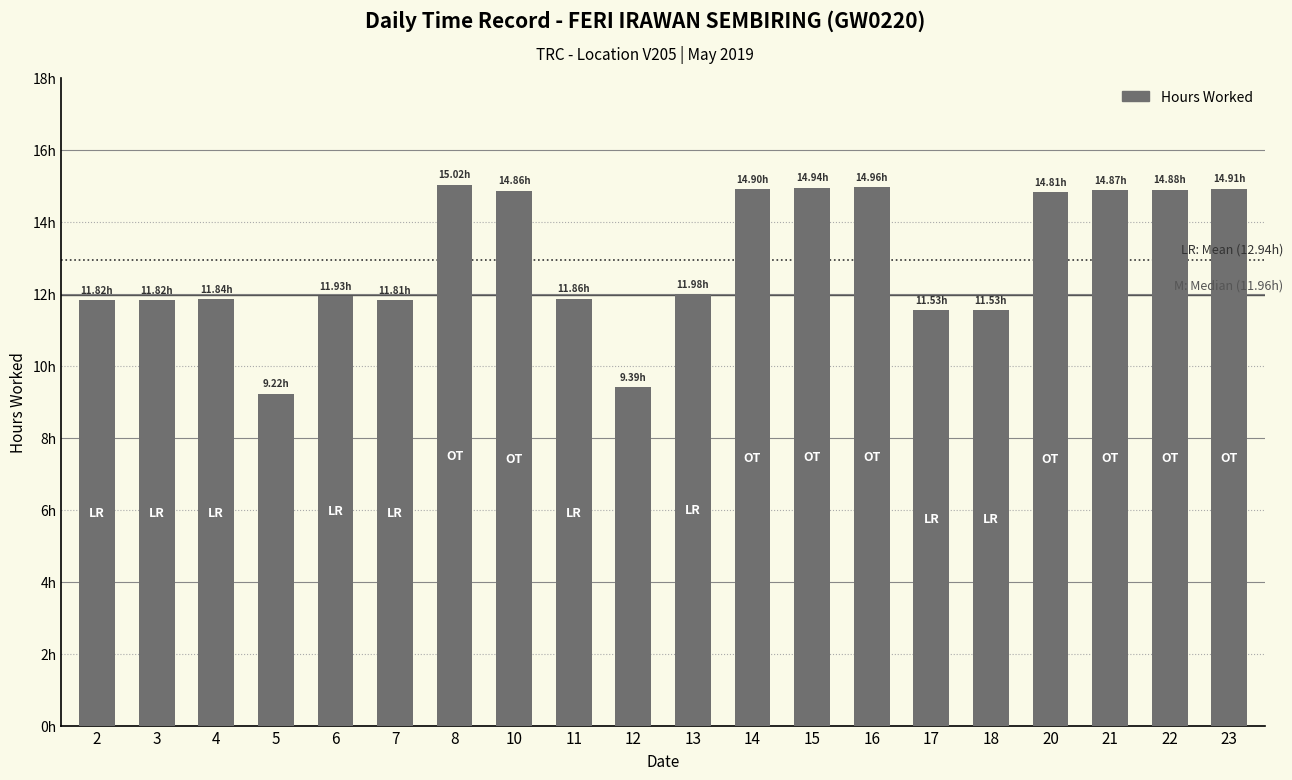

Does the chart contain any negative values?

No